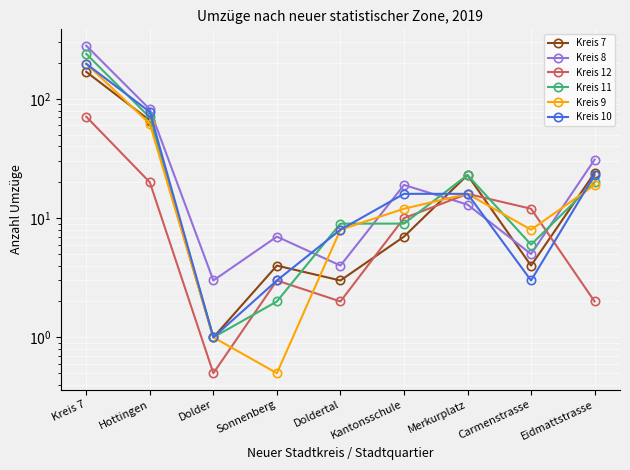

Count the number of categories in the chart.

9